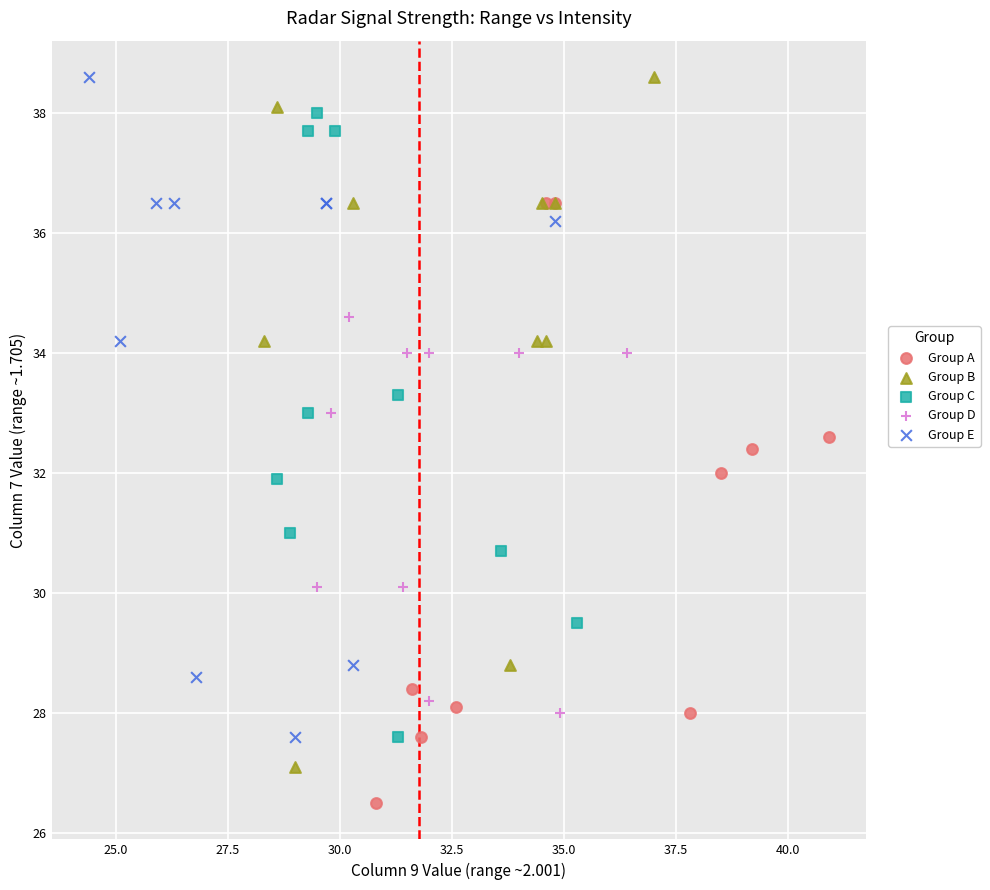

What are all the series names shown in the legend?

Group A, Group B, Group C, Group D, Group E